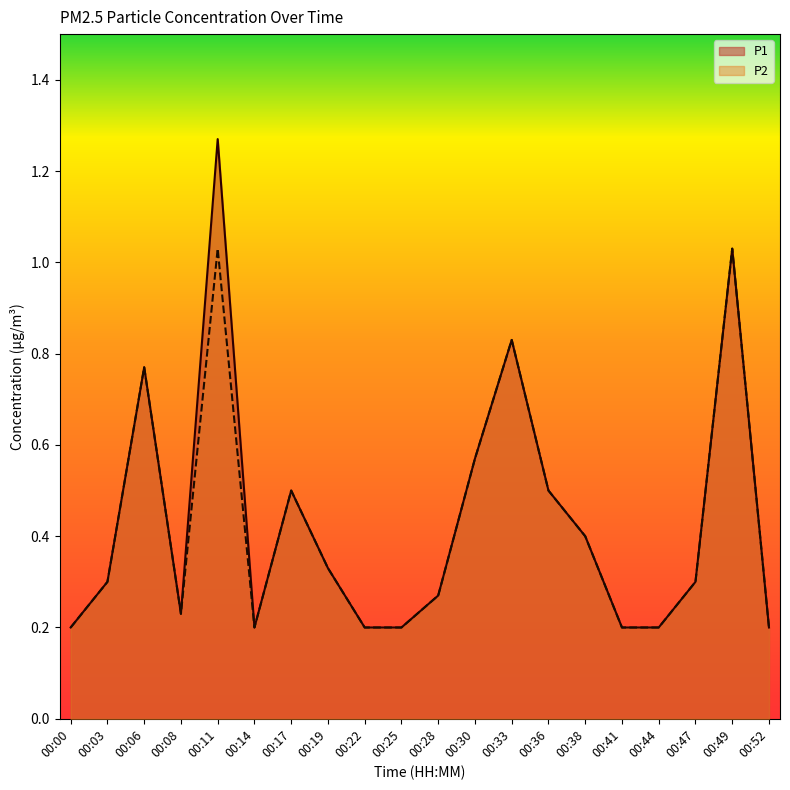

True or false: P2 and P1 intersect in this chart.

False